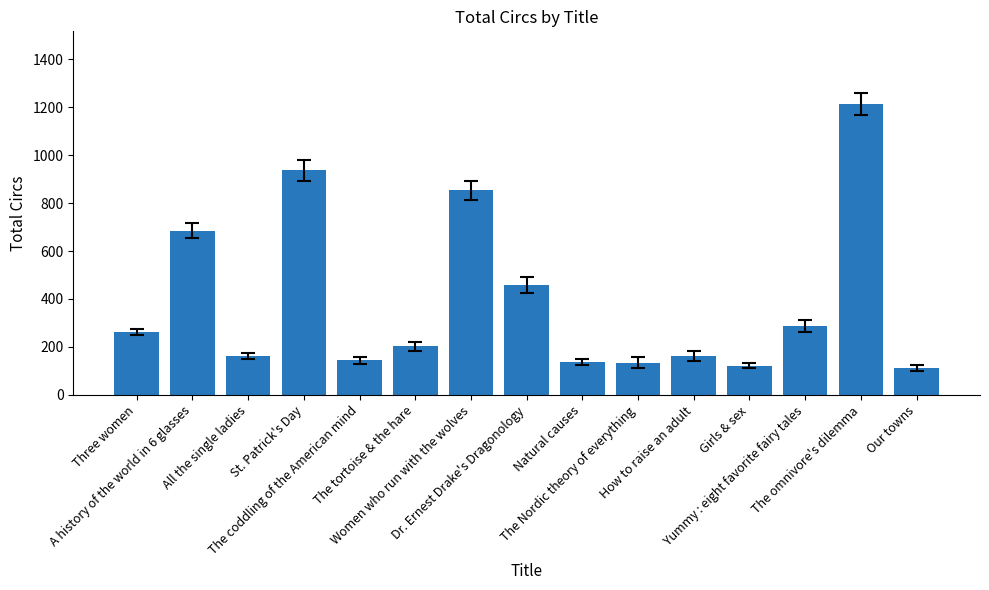

What is the change in value from A history of the world in 6 glasses to Women who run with the wolves?

+168